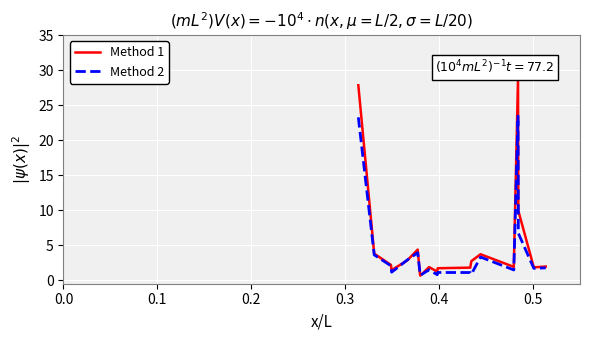

Which series has the largest range (max minus min)?

Method 1